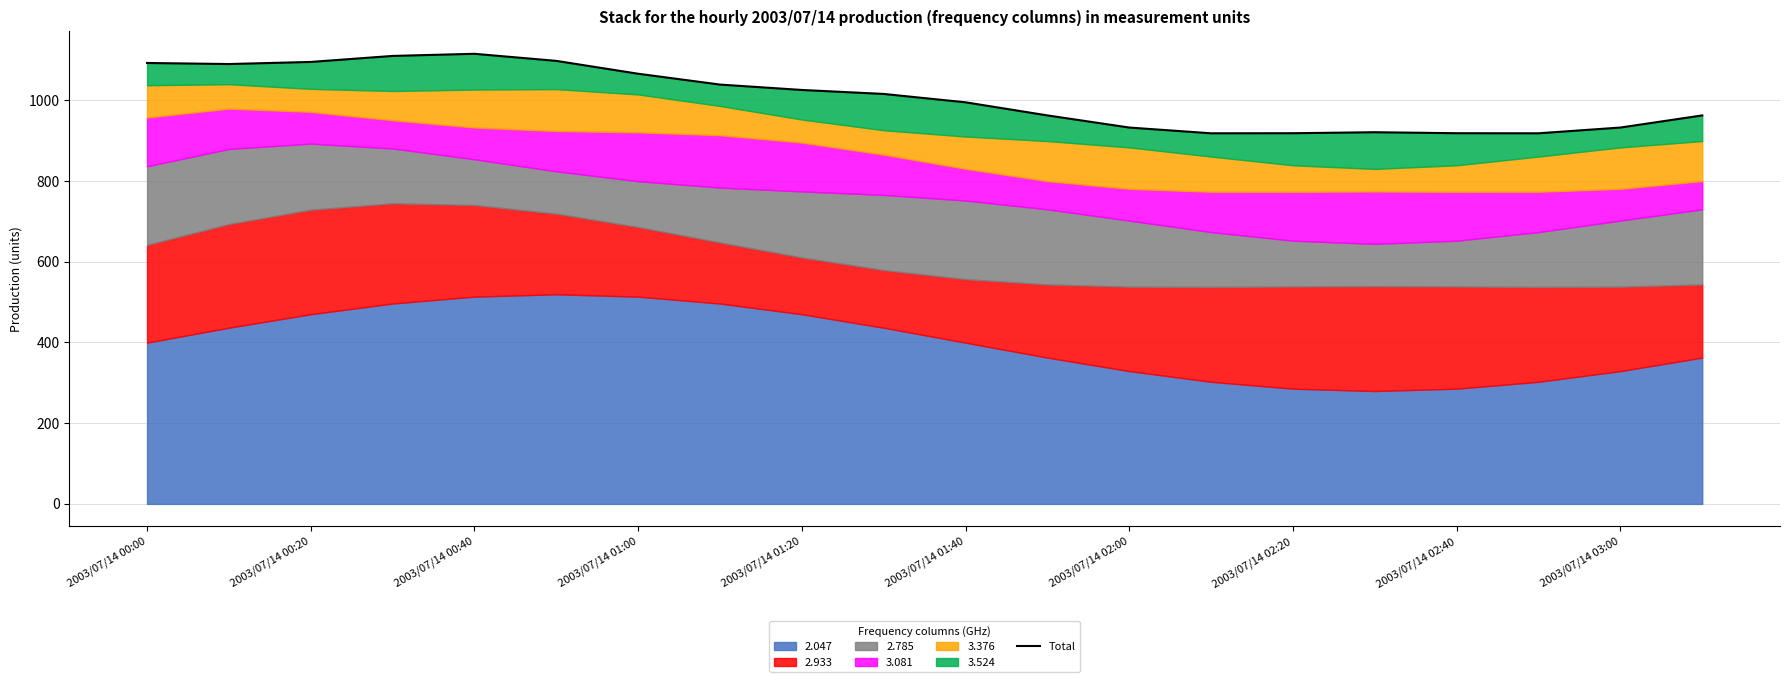

What is the average value?

1006.5